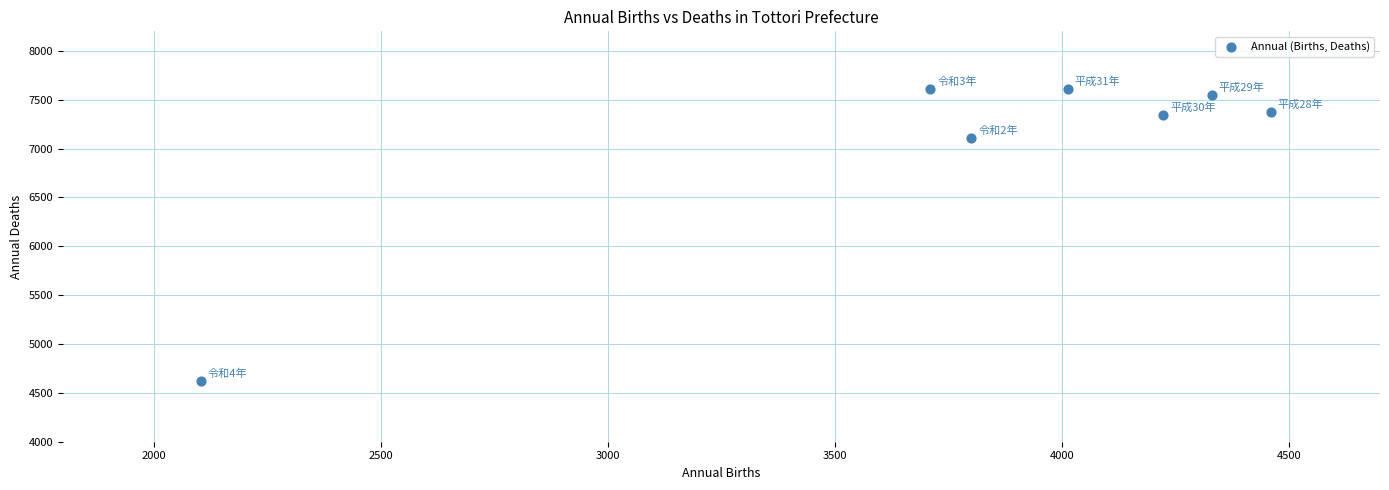

What is the range of X values (max minus min)?

2355